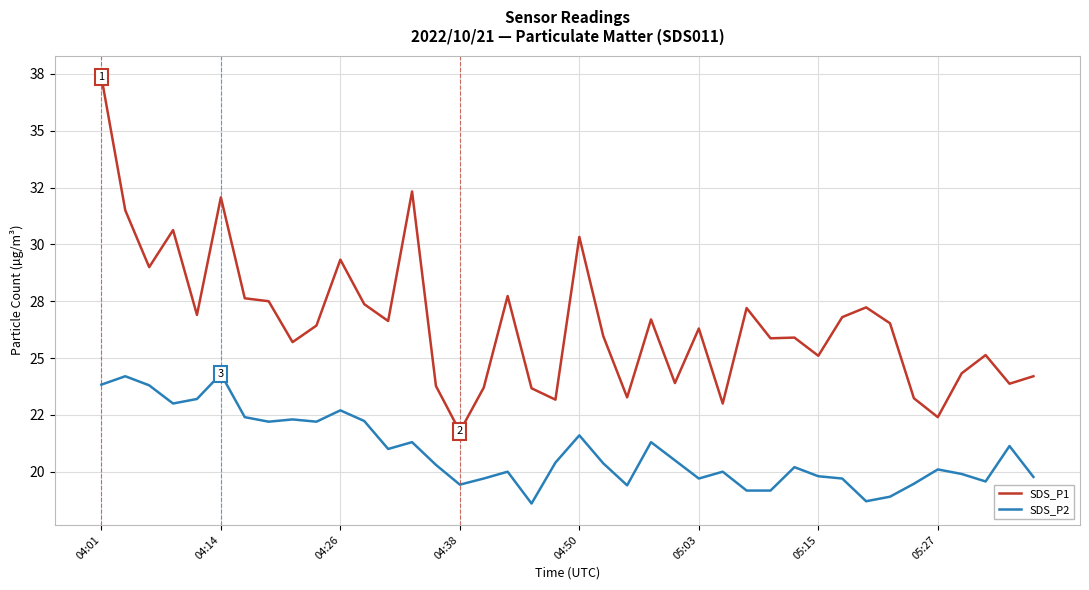

At which category is the sum across all series the highest?

04:01